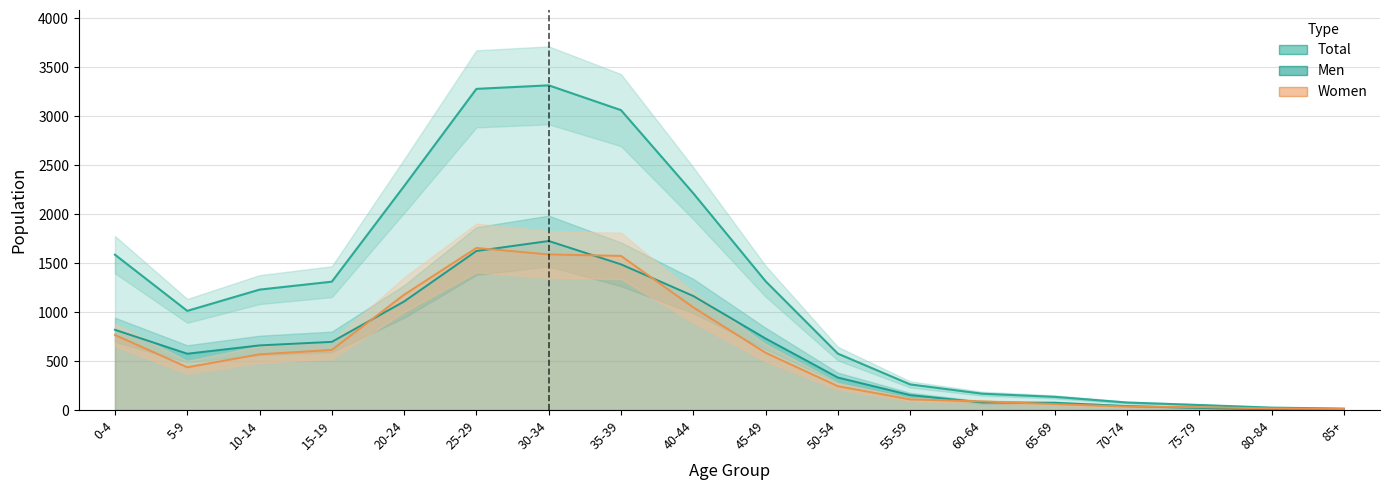

Reading left to right, what are all the values shown in this chart?

Total: 1585	1012	1229	1310	2285	3277	3313	3060	2212	1315	576	262	167	135	77	52	25	15
Men: 819	575	660	696	1108	1623	1725	1487	1164	730	332	153	78	74	41	22	8	4
Women: 766	437	569	614	1177	1654	1588	1573	1048	585	244	109	89	61	36	30	17	11